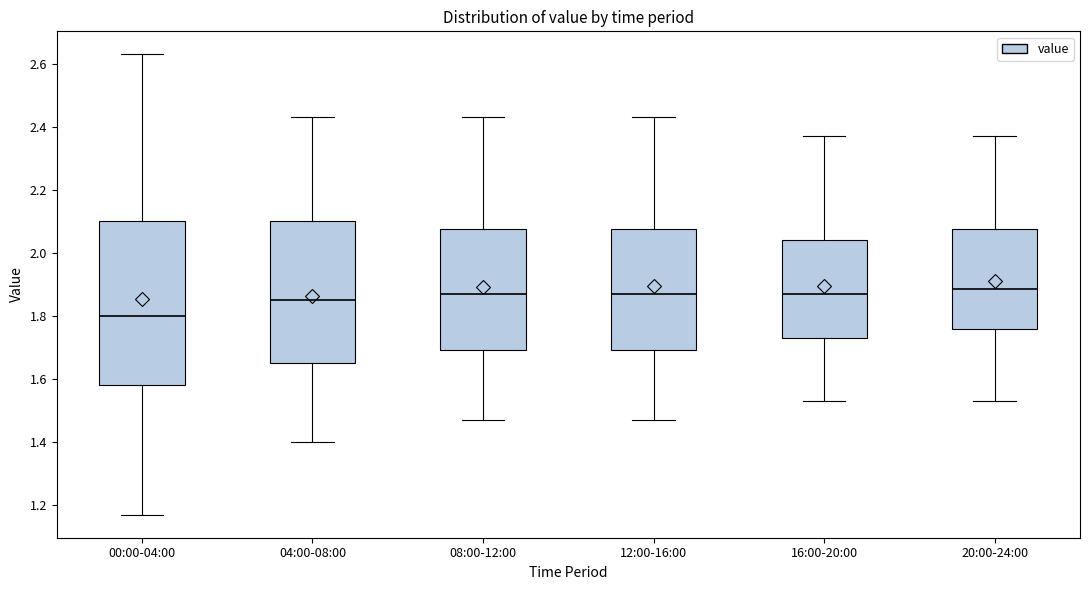

Where does the lower whisker of the box for 20:00-24:00 end on the y-axis? The values are not printed on the chart, so give them approximately, as read against the axis.

1.54